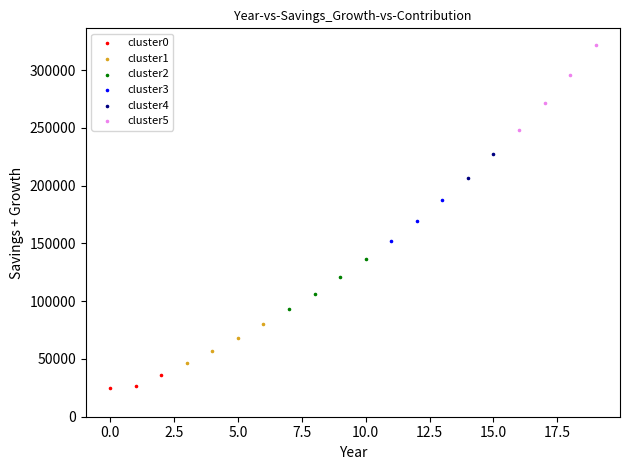

Which series has the largest Y range (max minus min)?

cluster5